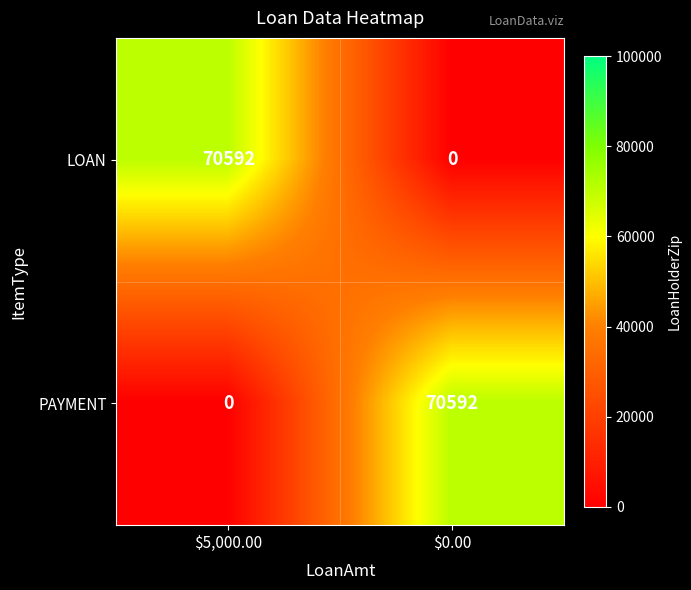

What is the spread (max minus min) of values at $0.00?

70592